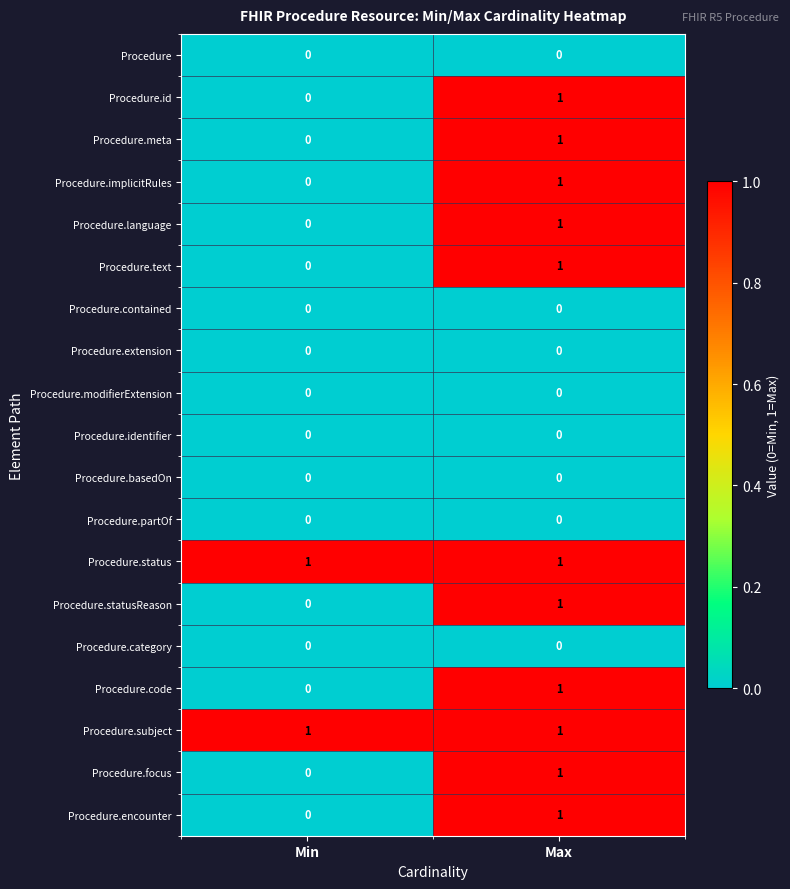

The value of Procedure.statusReason at Min is 0. True or false?

True